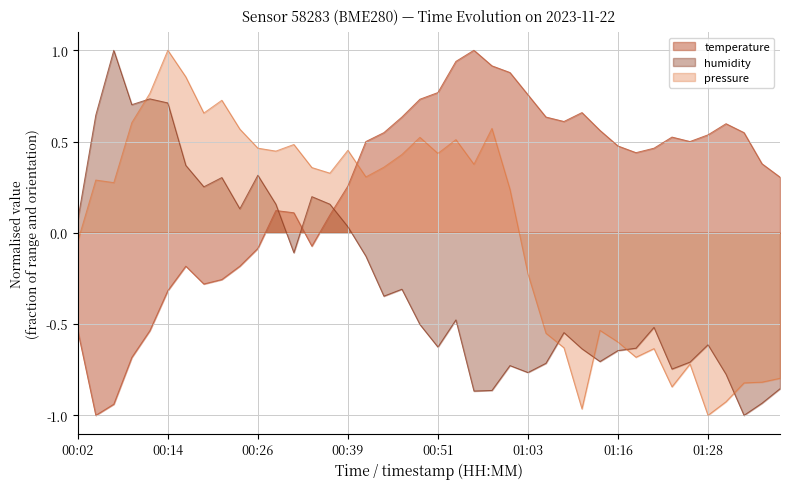

Count the number of data series in this chart.

3